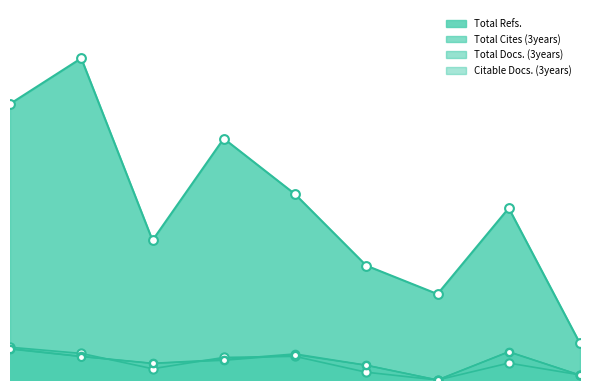

At how many categories does at least one series exceed 10?

9